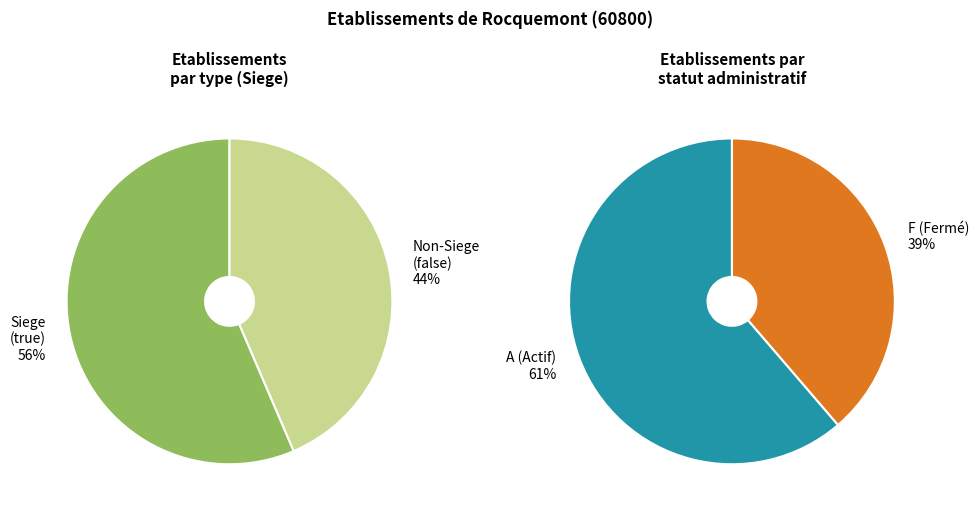

How many segments does this pie chart have?

2